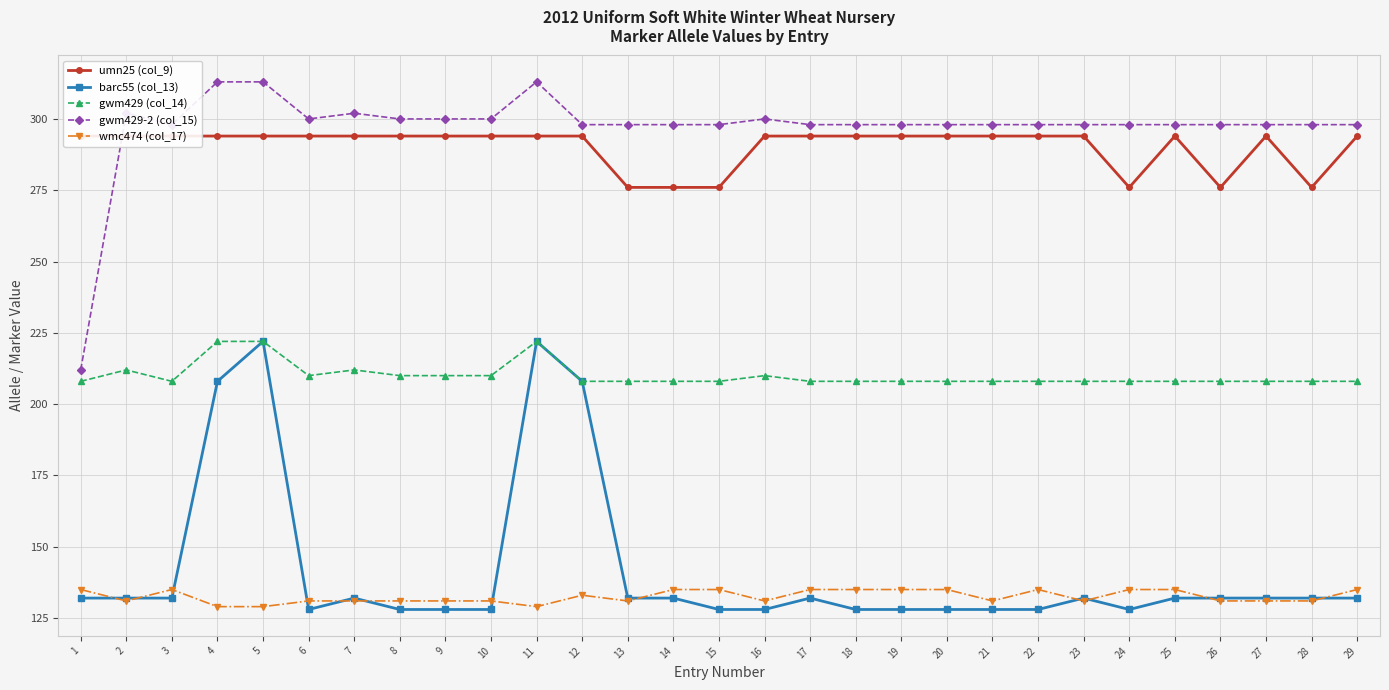

Is it true that umn25 (col_9) equals 294 at 21?

True